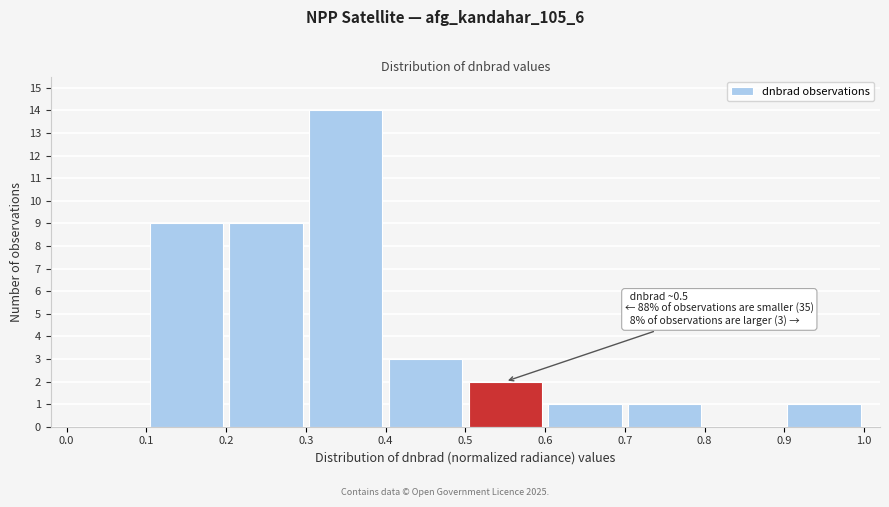

Which range on the x-axis has the tallest bar?

0.3 to 0.4